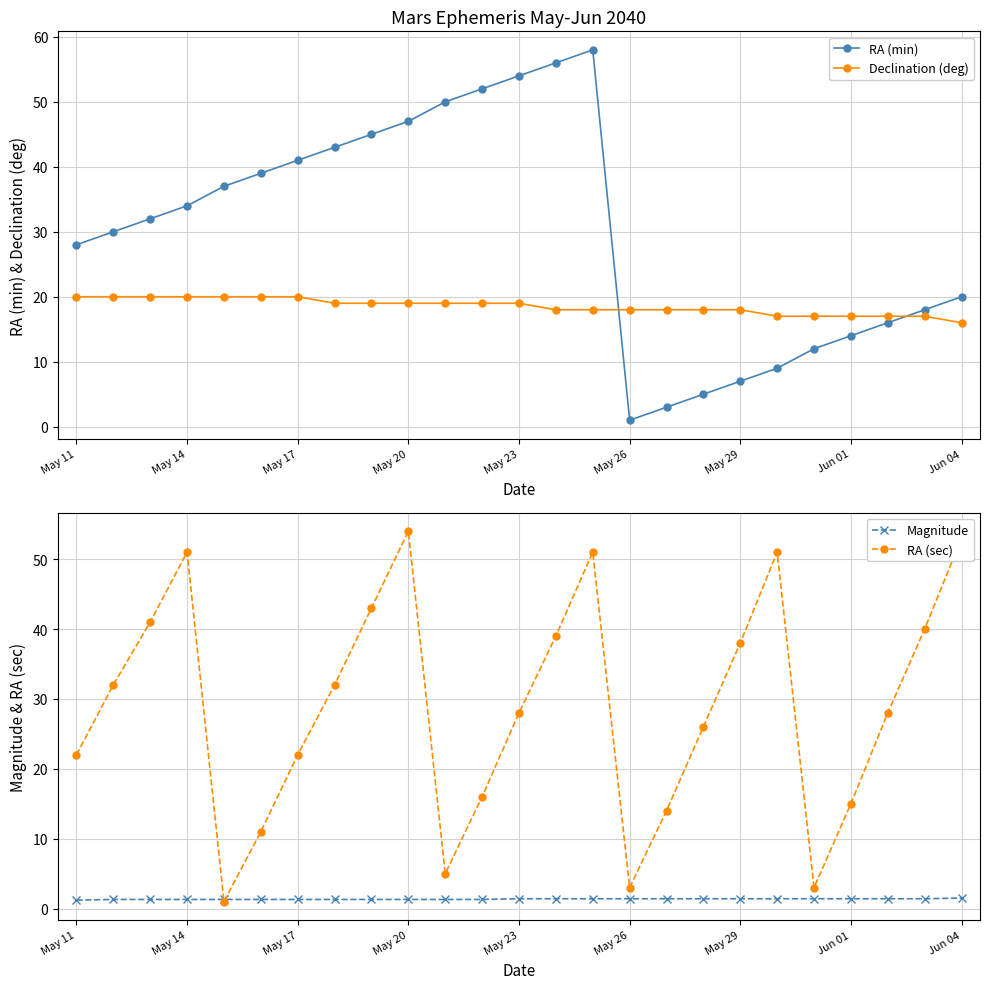

True or false: Declination (deg) and RA (min) intersect in this chart.

True